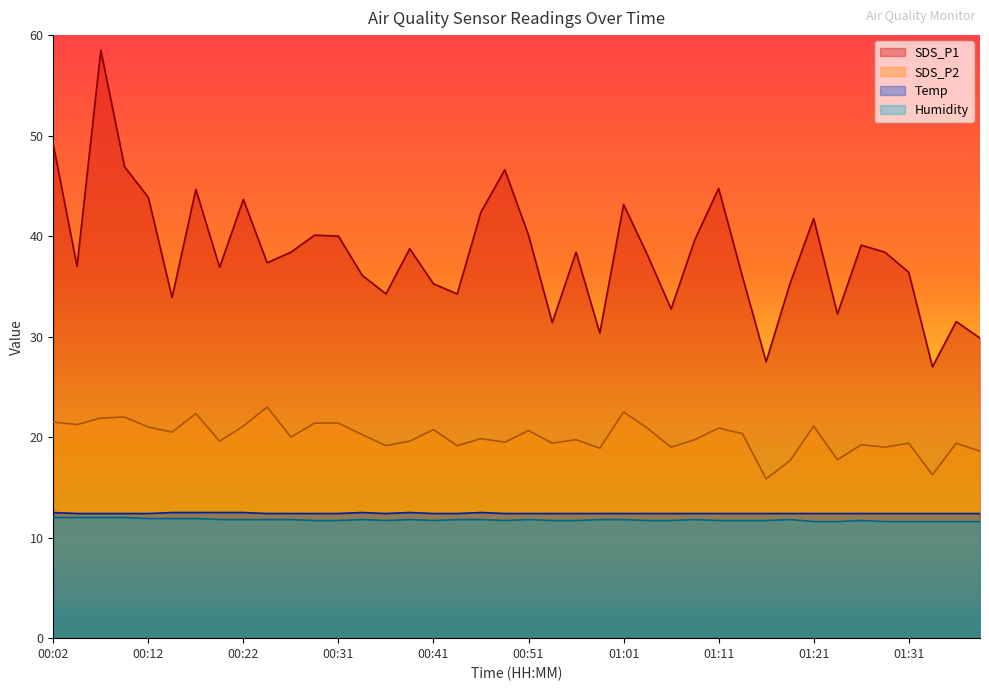

What is the sum of all Humidity values?

470.4